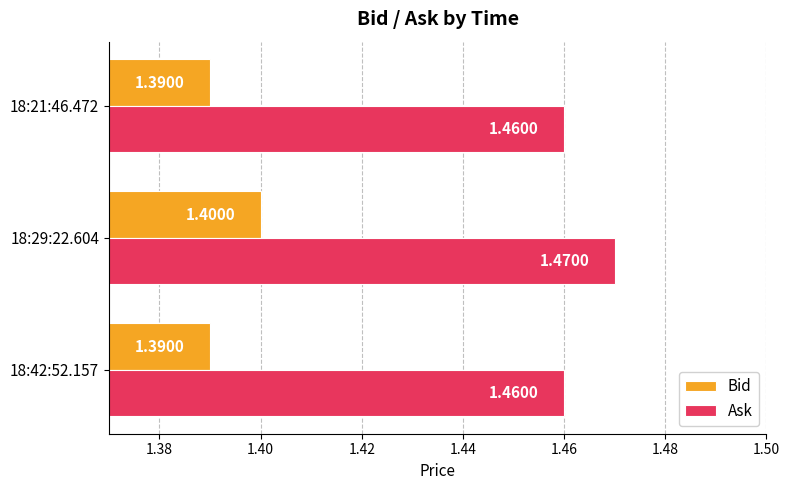

At which category is the sum across all series the highest?

18:29:22.604